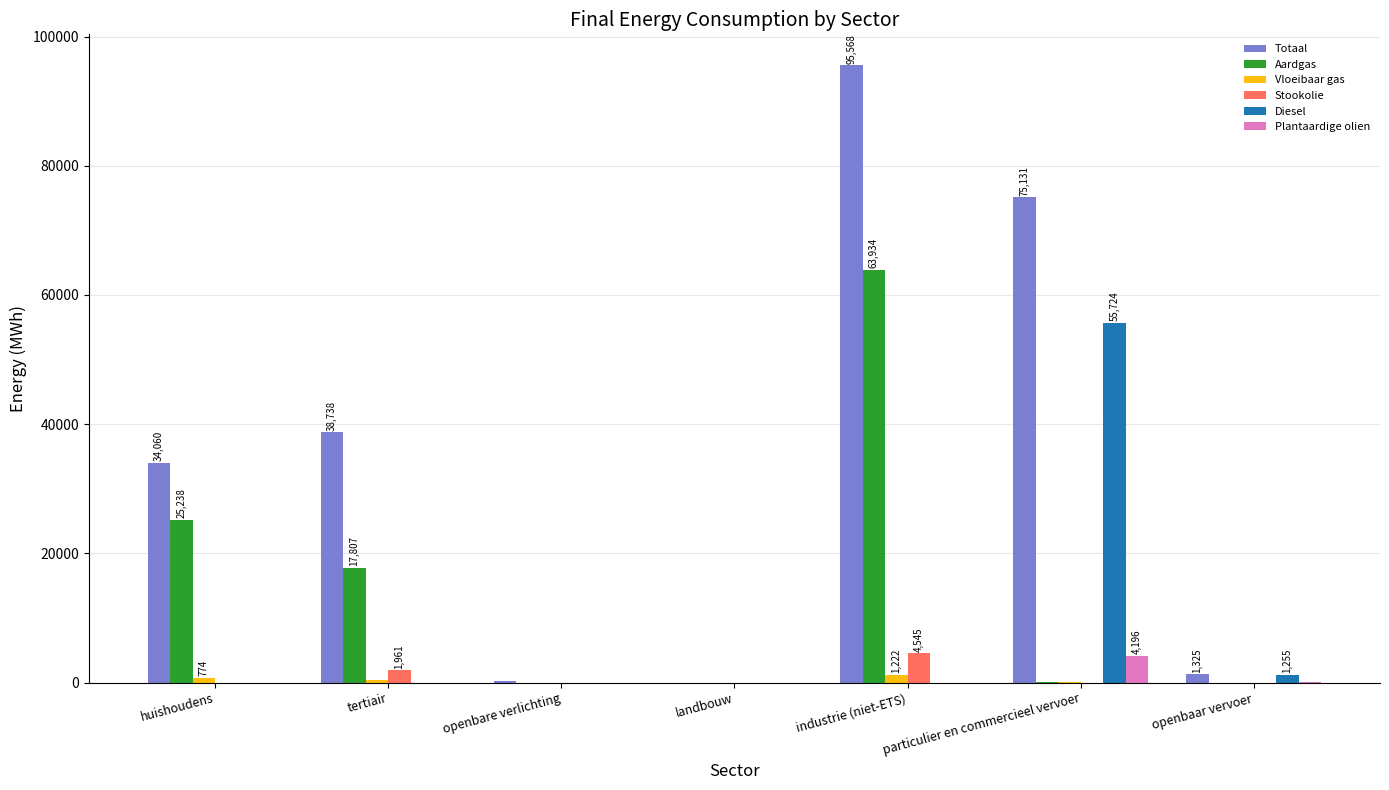

What is the maximum value for Totaal?

95568.3